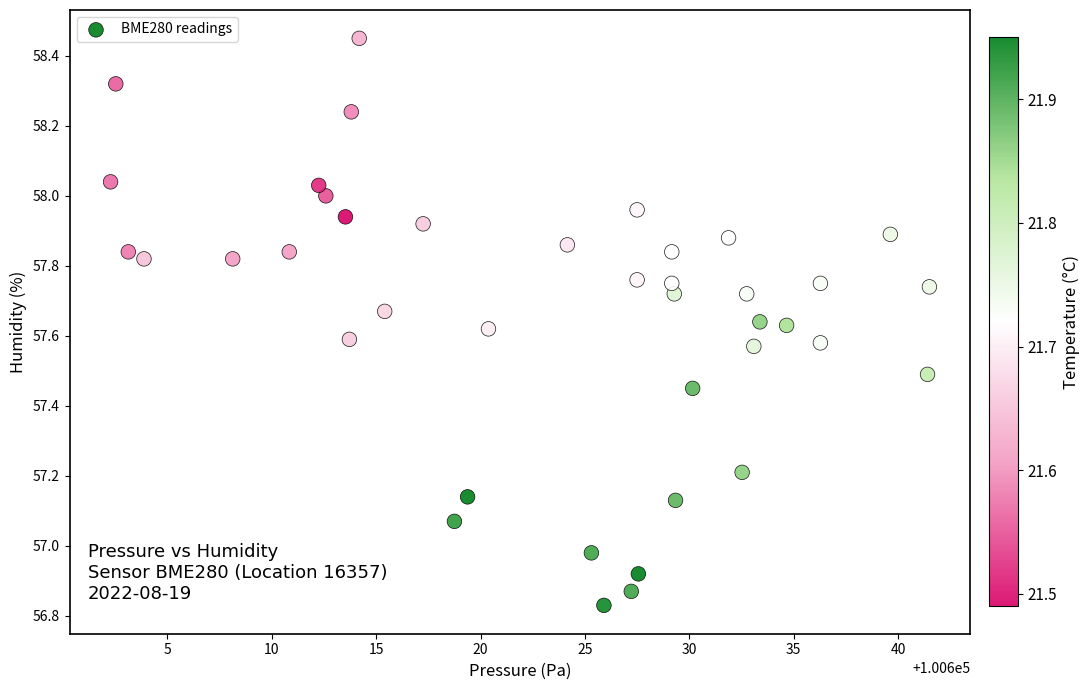

What is the range of X values (max minus min)?

39.2